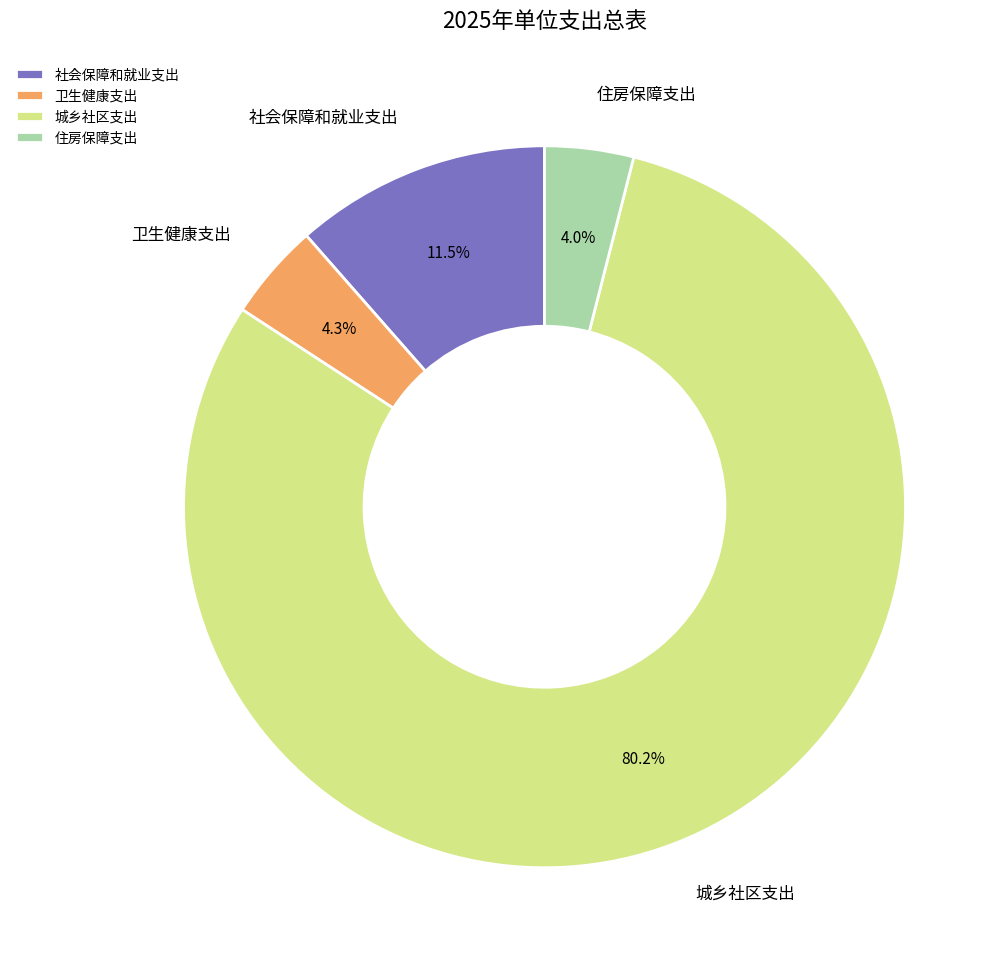

To the nearest percent, what is the average slice percentage?

25%